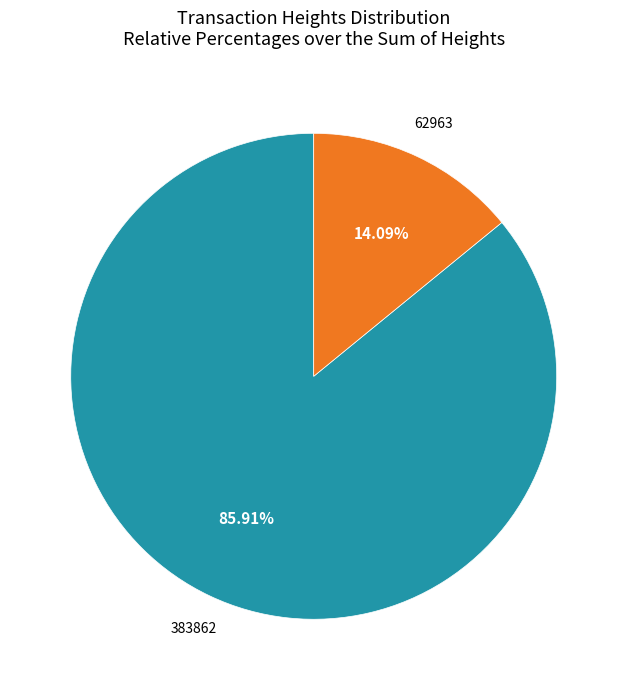

Is there a majority slice in this chart?

Yes